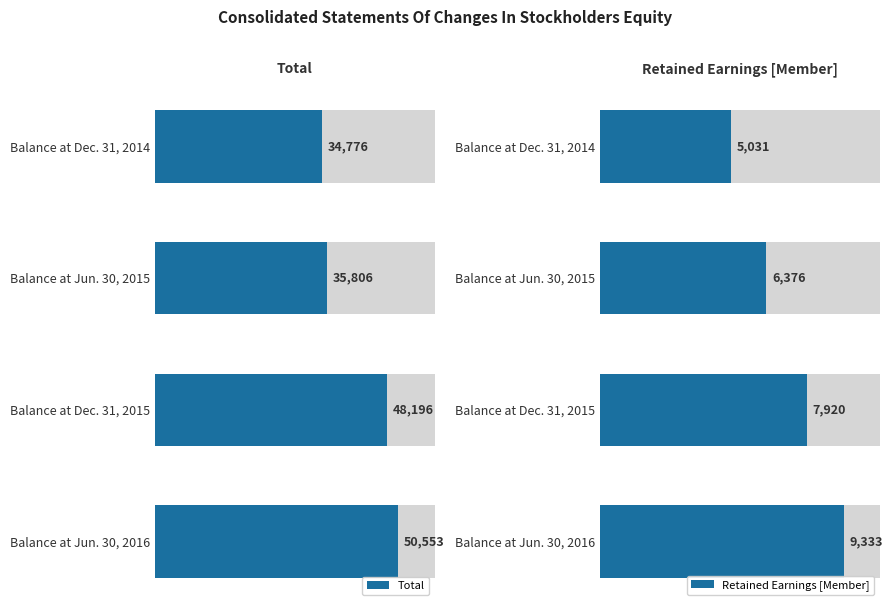

Is the value of Total at Balance at Dec. 31, 2014 greater than the value of Retained Earnings [Member] at Balance at Jun. 30, 2015?

Yes